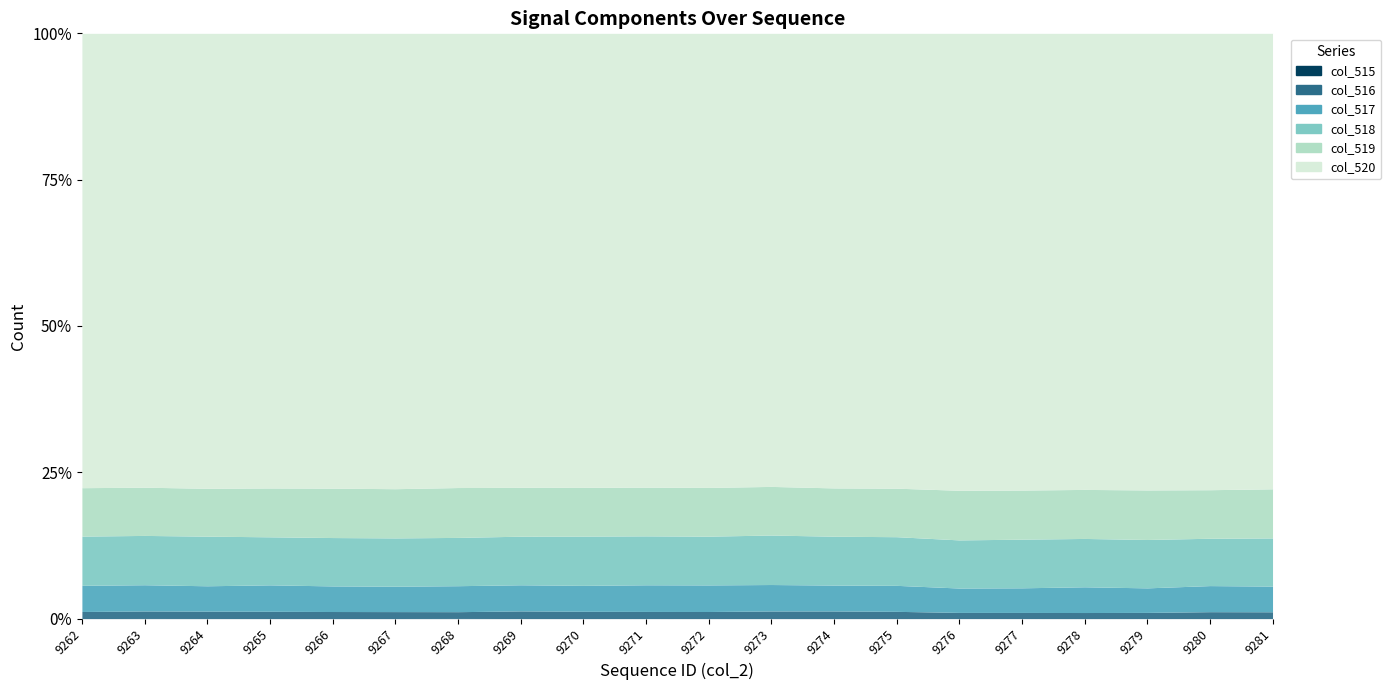

At 9270, list the series in order from smallest to largest.

col_515, col_516, col_517, col_519, col_518, col_520